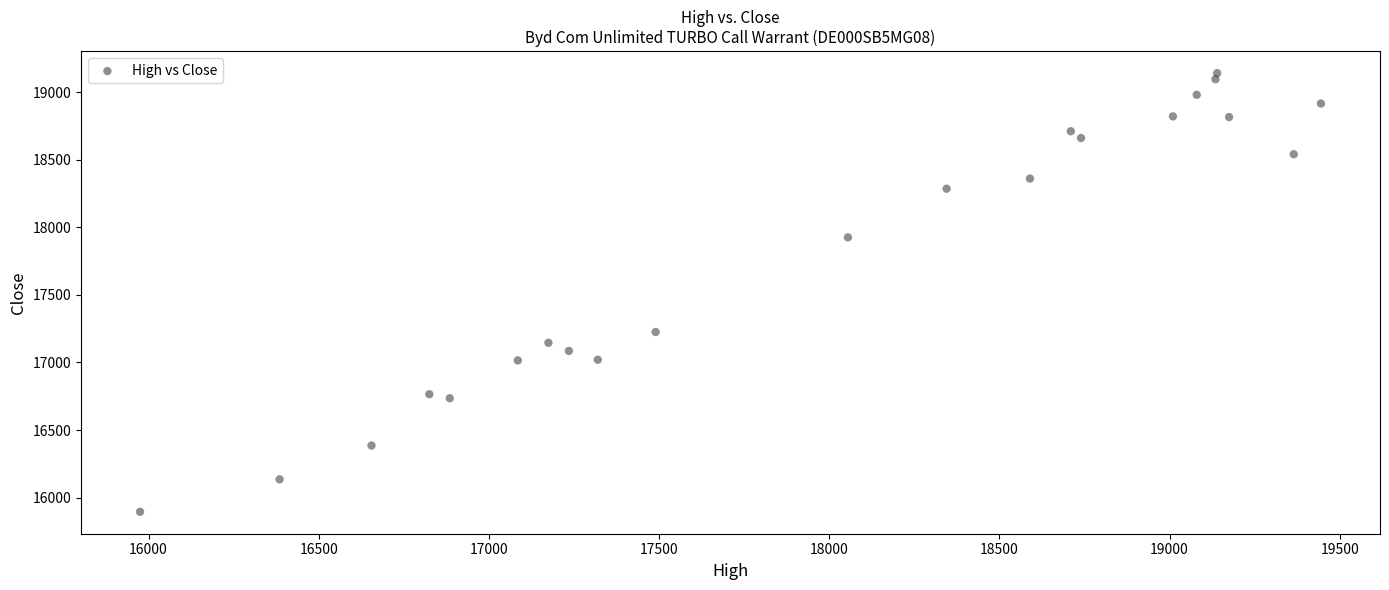

What is the range of X values (max minus min)?

3470